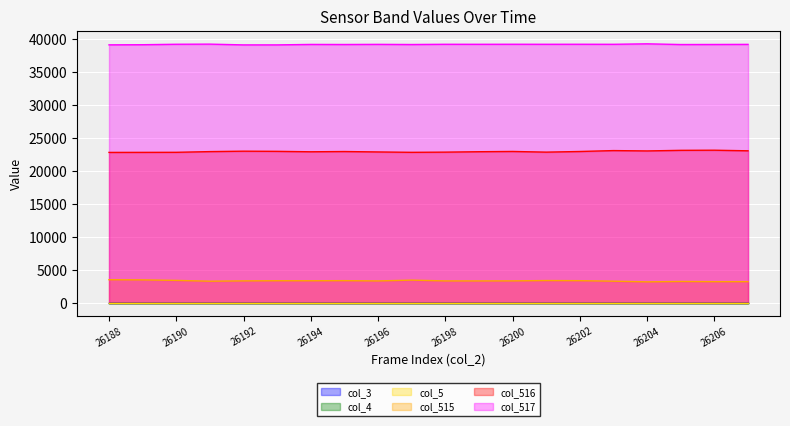

Which series has the largest total across all categories?

col_517